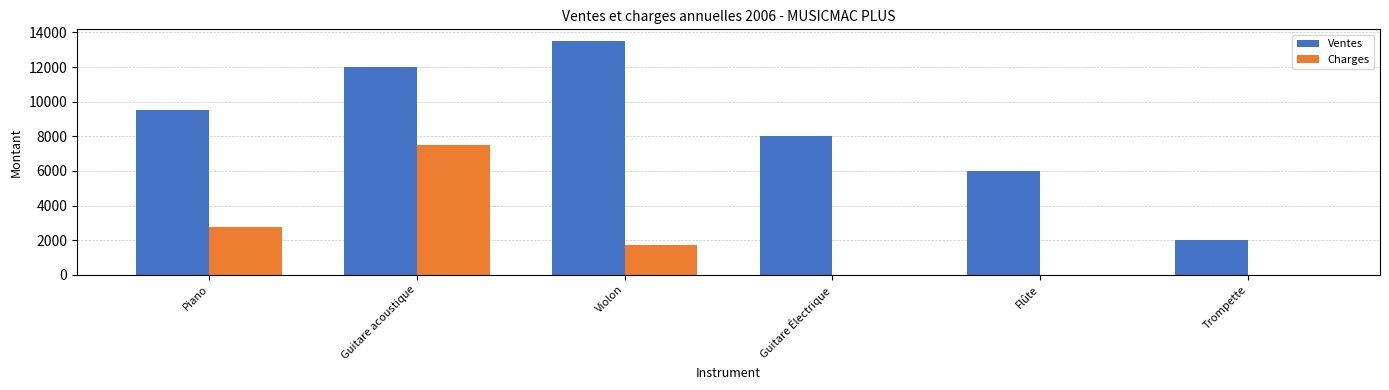

Count the number of data series in this chart.

2